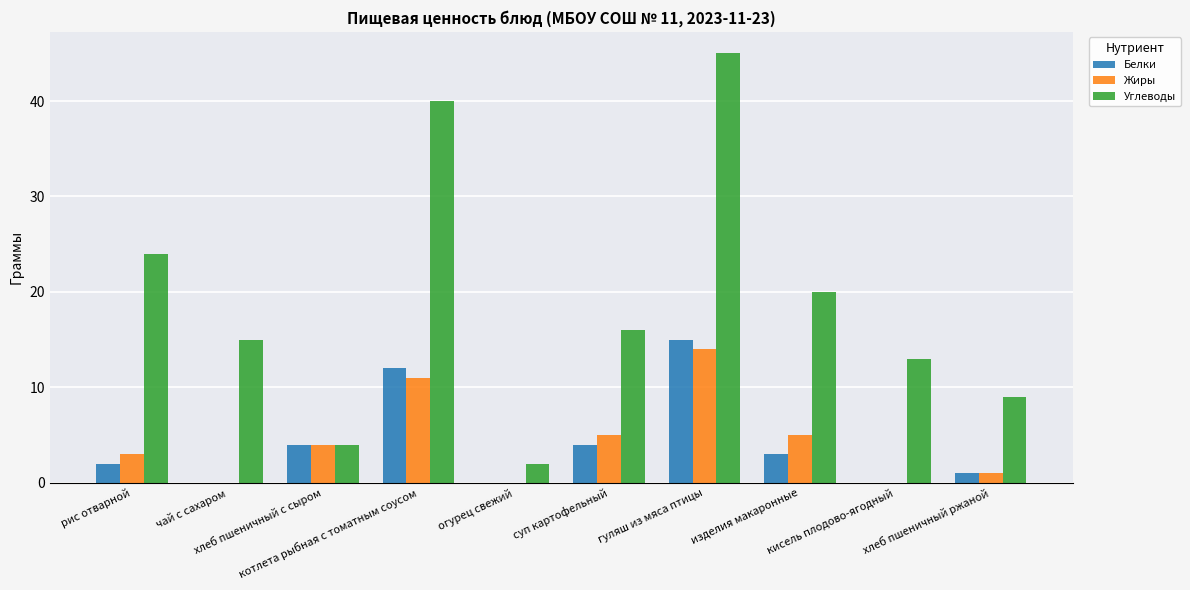

Between котлета рыбная с томатным соусом and кисель плодово-ягодный, which series saw the biggest shift?

Углеводы